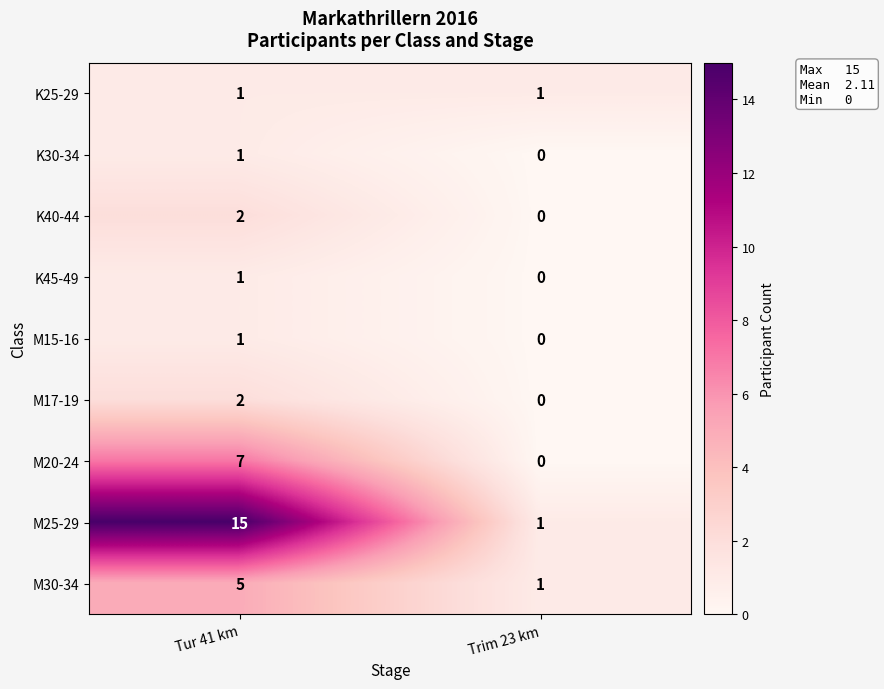

Which series has the largest total across all categories?

M25-29